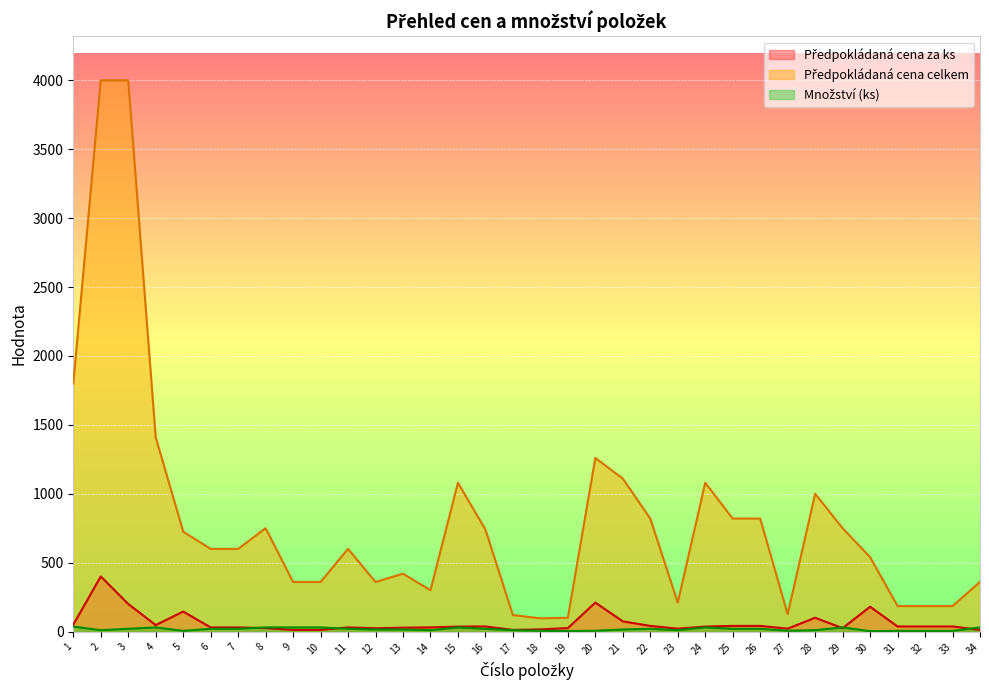

The Předpokládaná cena celkem series shows 193 at 17. True or false?

False